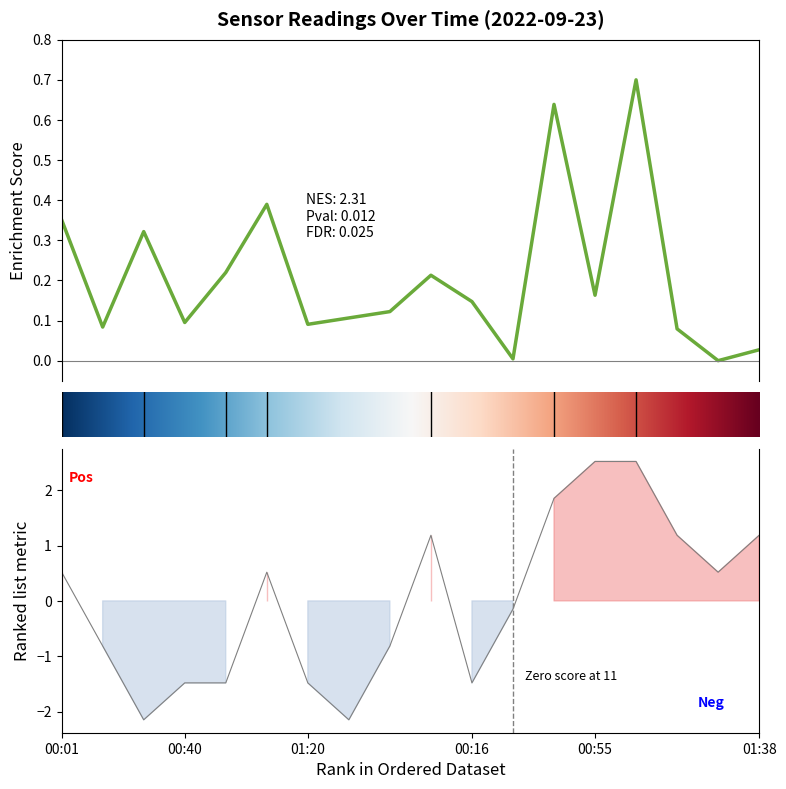

How many values in Signal are above zero?

9